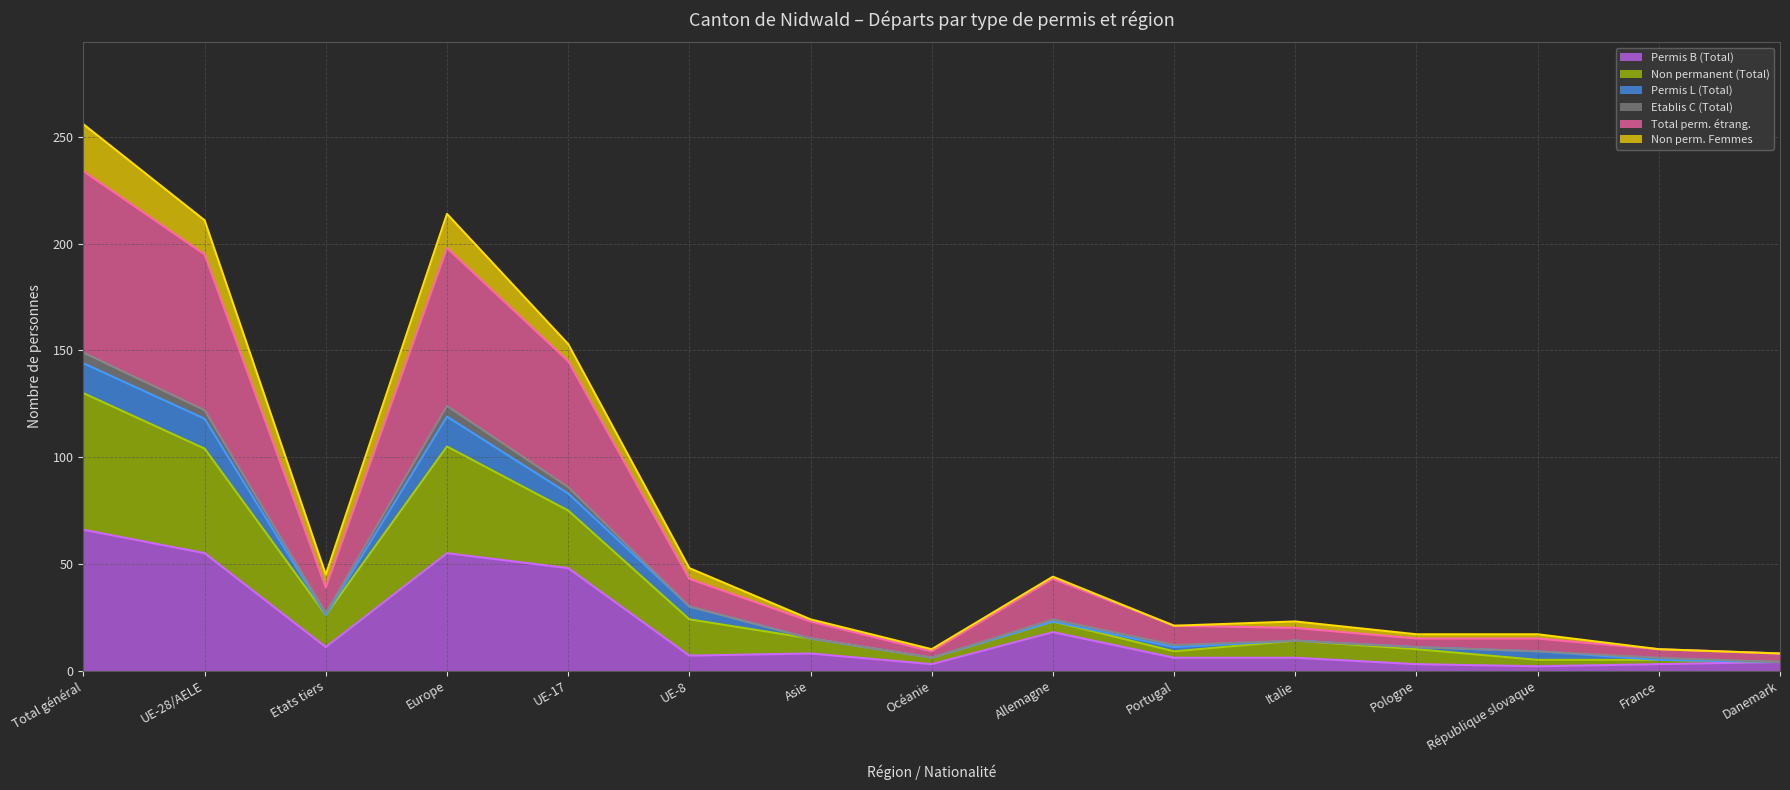

What is the maximum value shown in the chart?

234